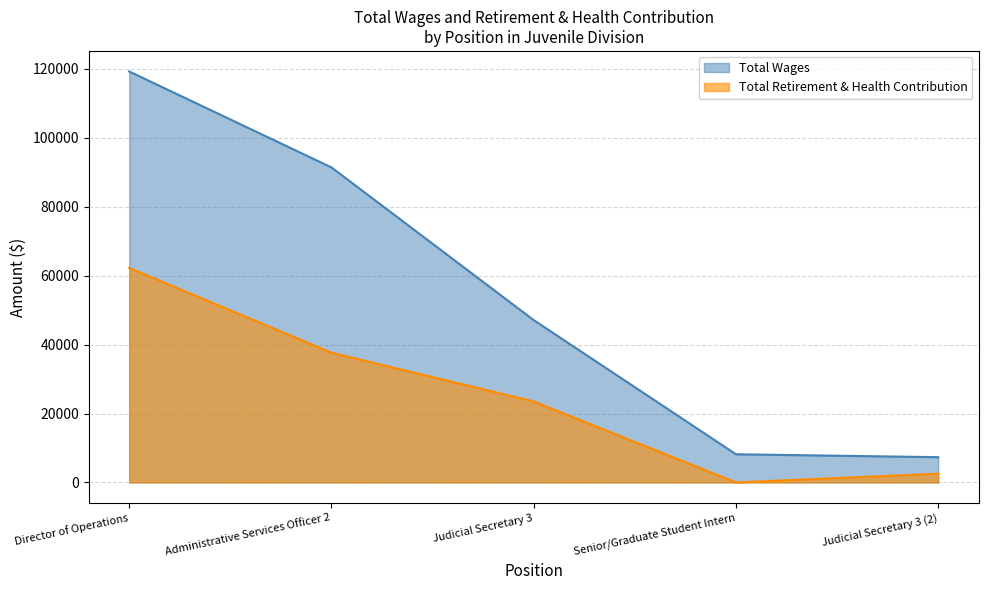

At how many categories does at least one series exceed 116592?

1